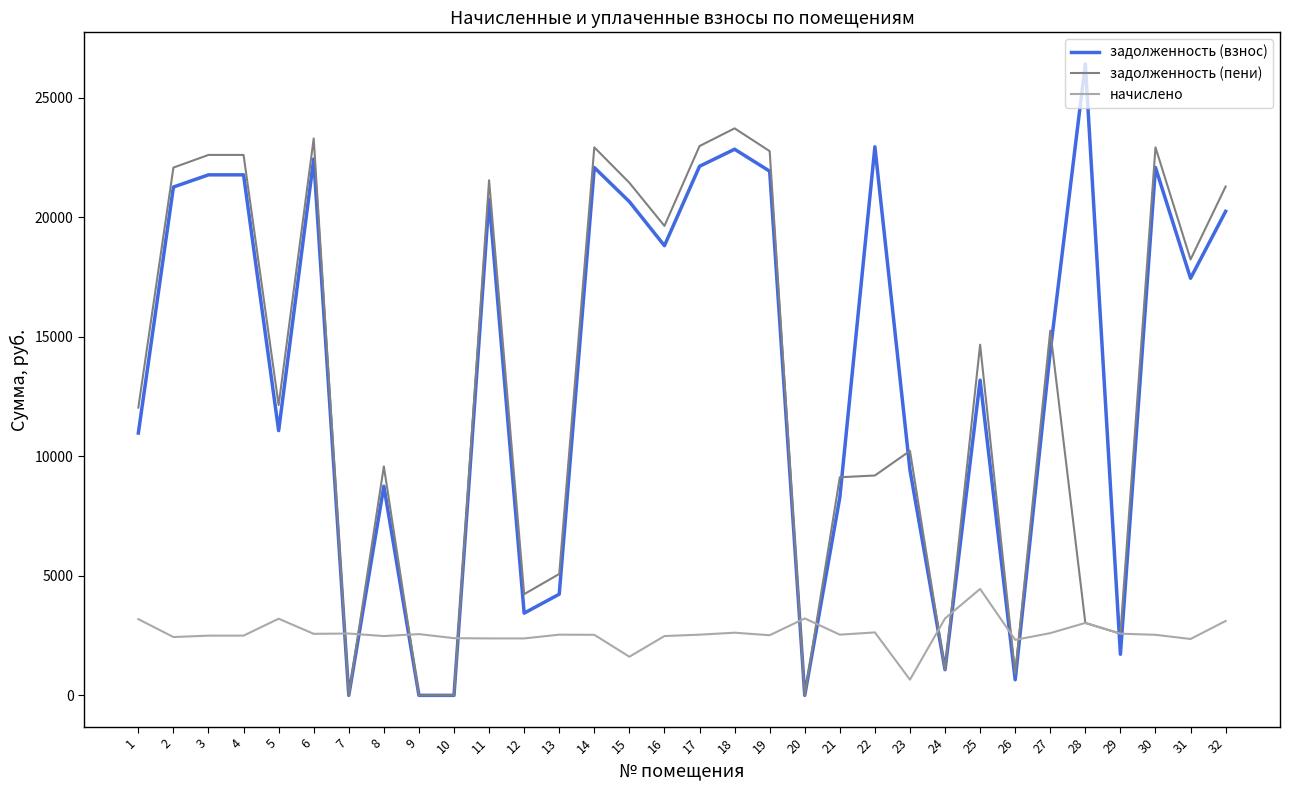

What is the difference between the highest and lowest values at 8?

7094.6